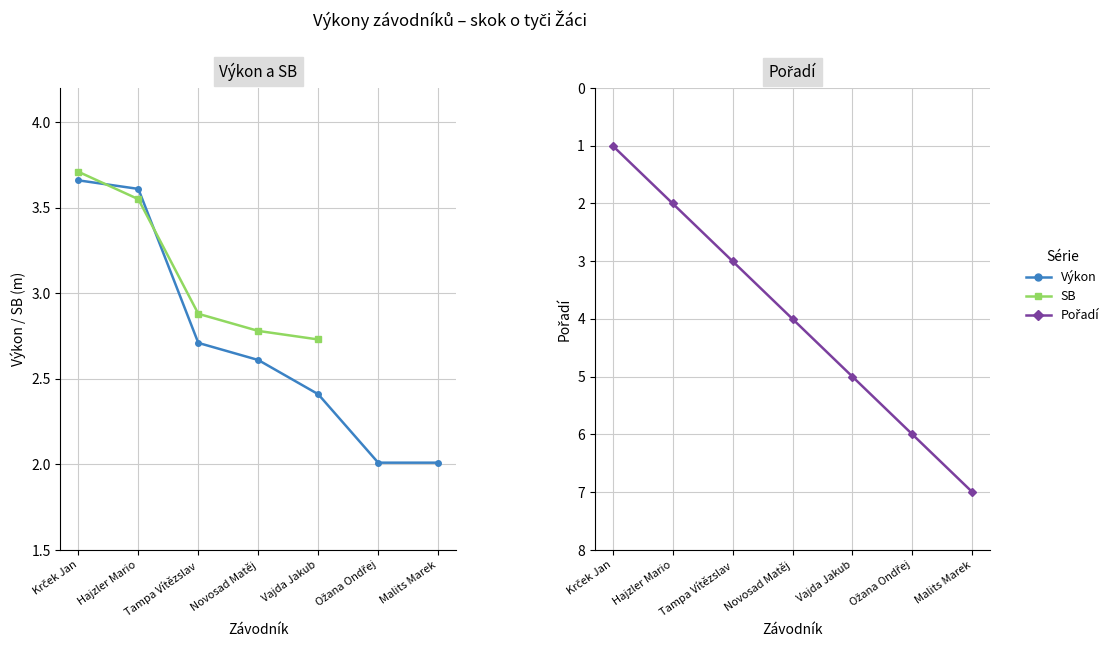

At which category is the sum across all series the highest?

Vajda Jakub